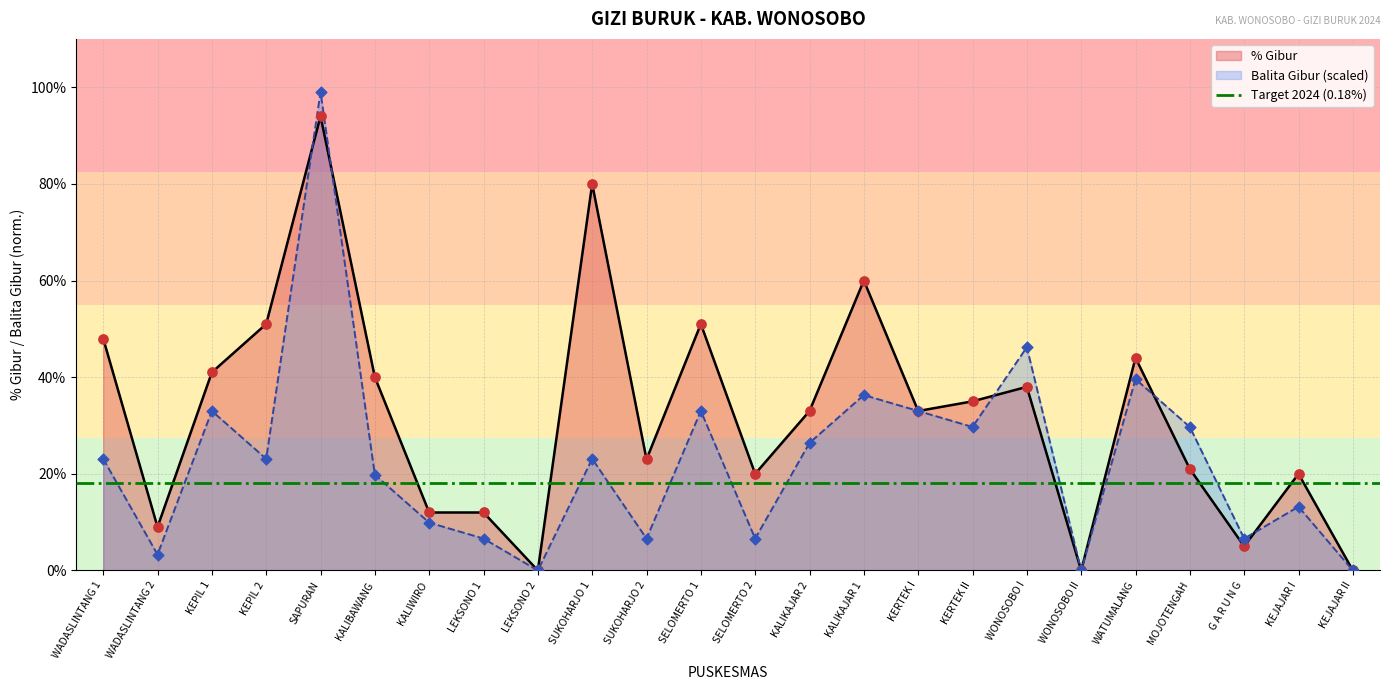

What are all the series names shown in the legend?

% Gibur, Balita Gibur (scaled)